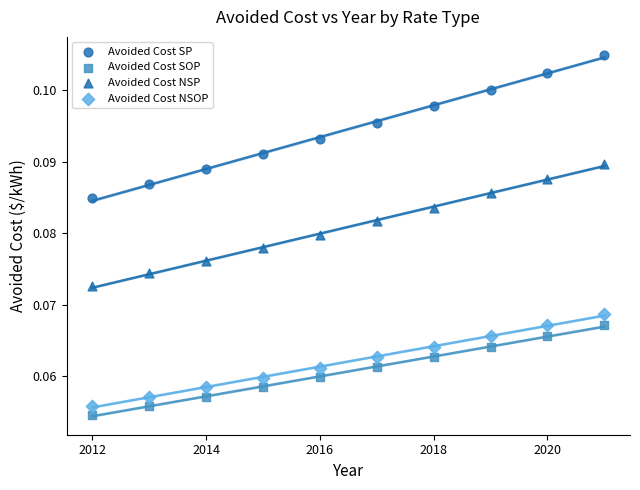

Which series has the largest Y range (max minus min)?

Avoided Cost SP